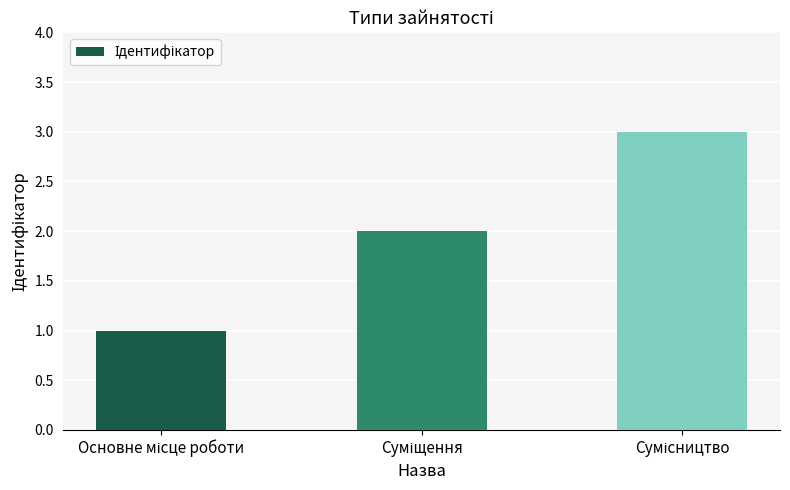

How many bars are there in total?

3